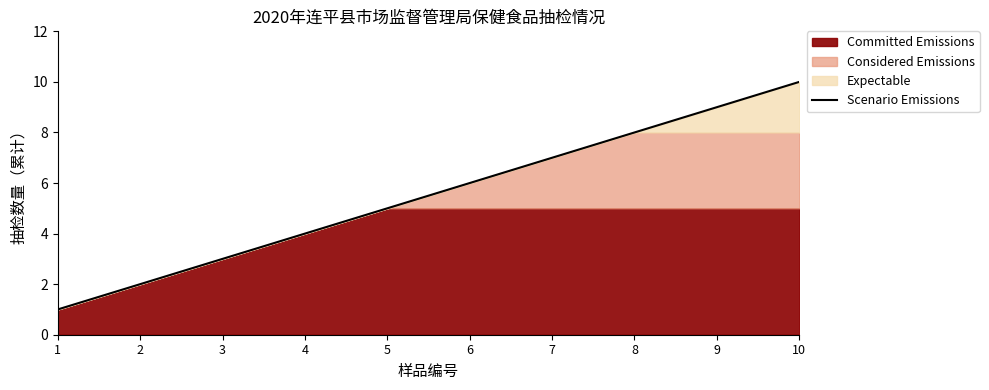

True or false: the data shows 1 at 1.

True